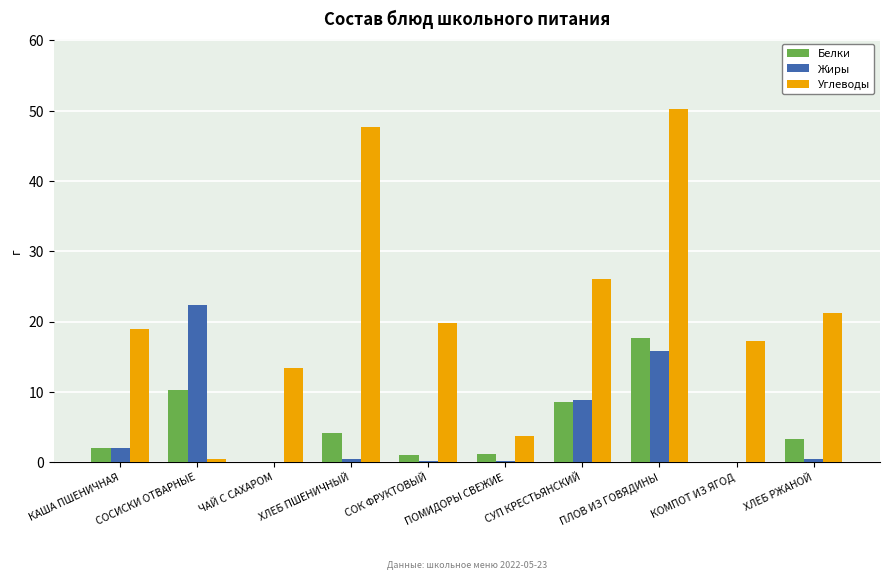

What is the sum of all Углеводы values?

218.7